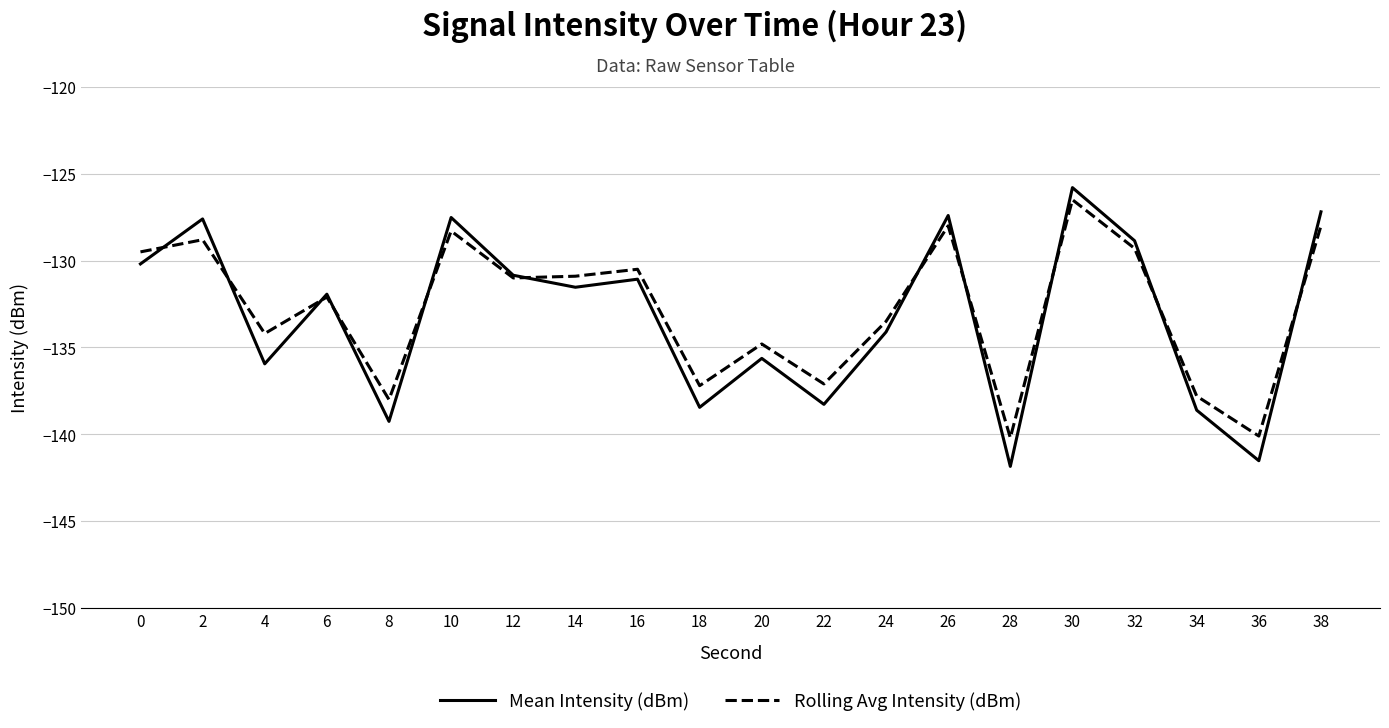

Is this an area chart (filled region under the line)?

No